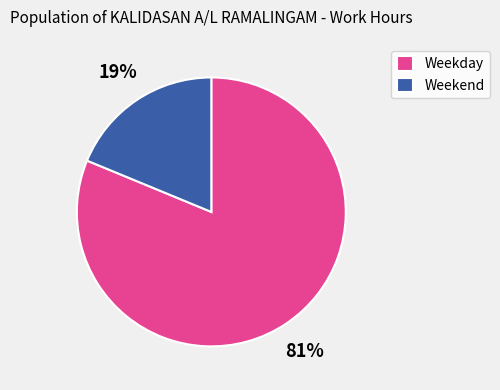

How many slices are in this pie chart?

2